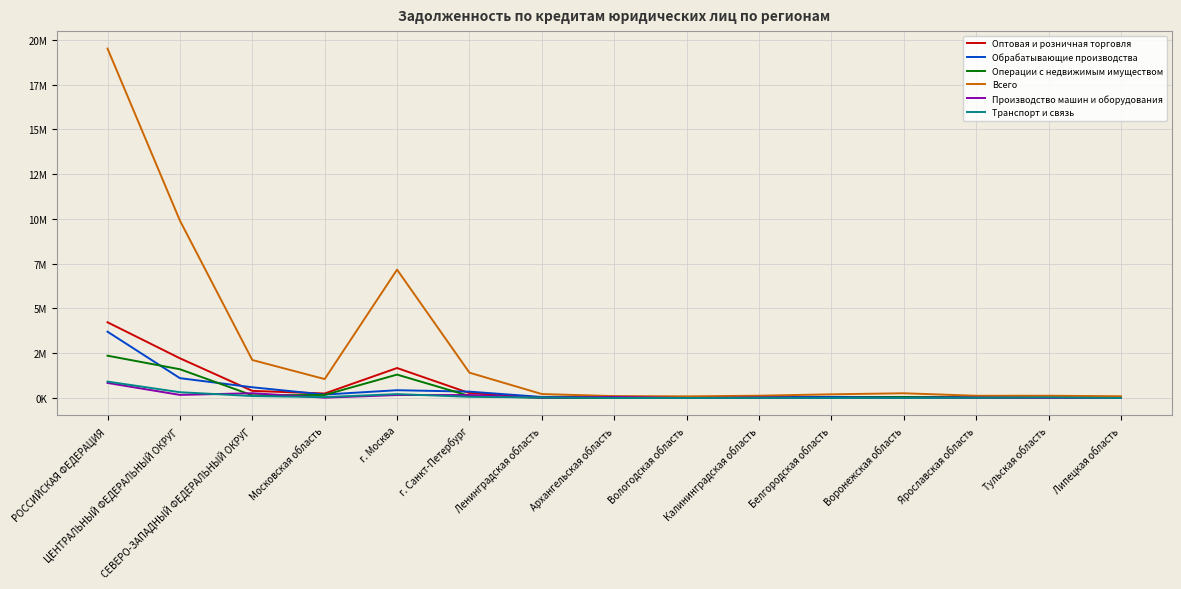

What is the total value across all series at РОССИЙСКАЯ ФЕДЕРАЦИЯ?

31560716